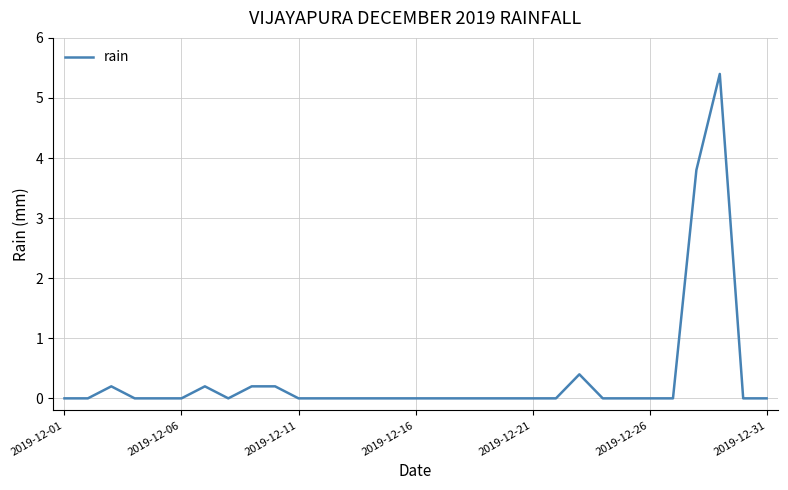

What is the difference between the maximum and minimum values?

5.4